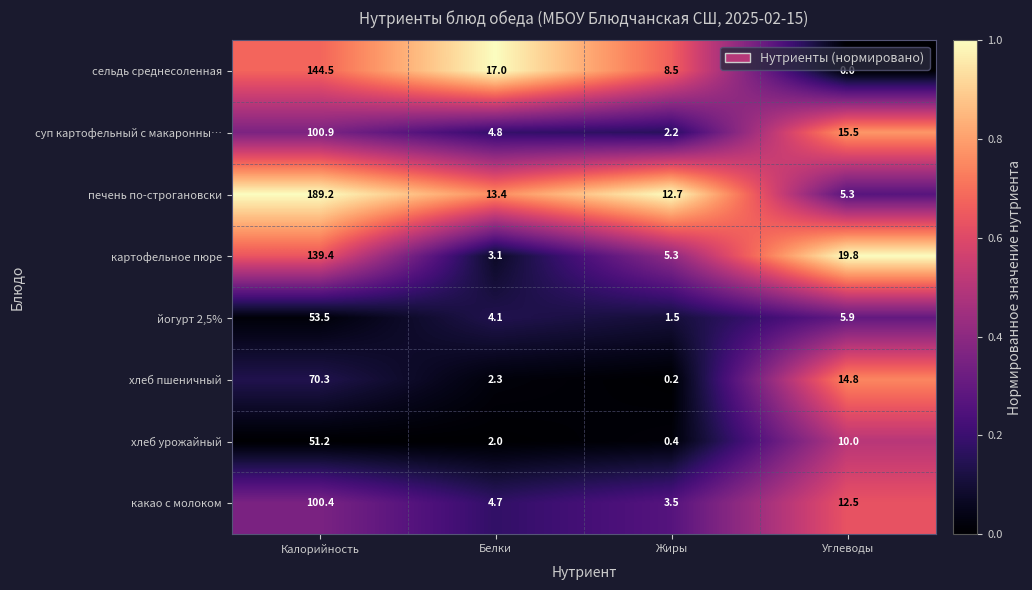

What is the spread (max minus min) of values at Калорийность?

138.0